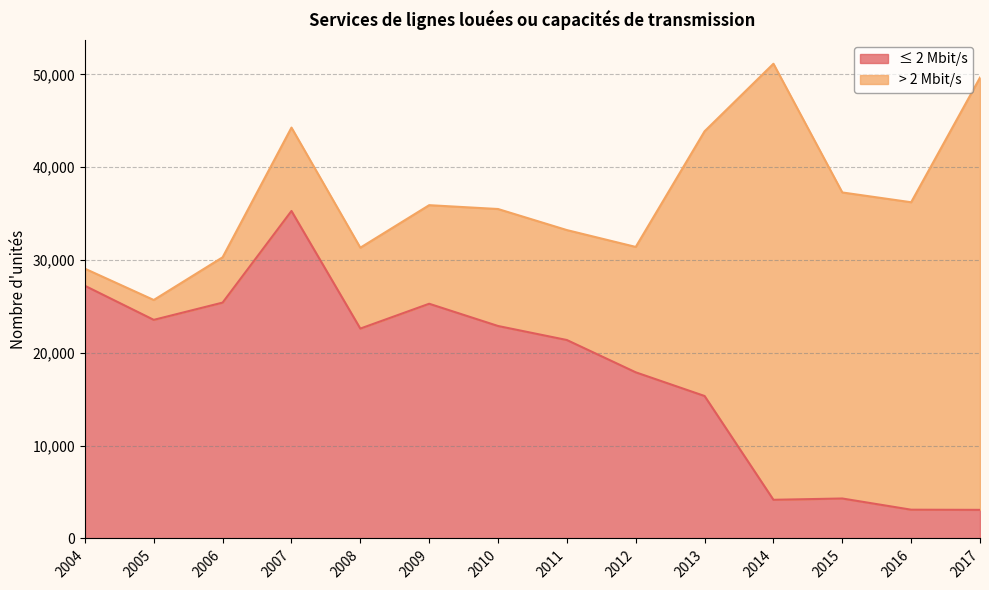

How many data points are above 22616?

6